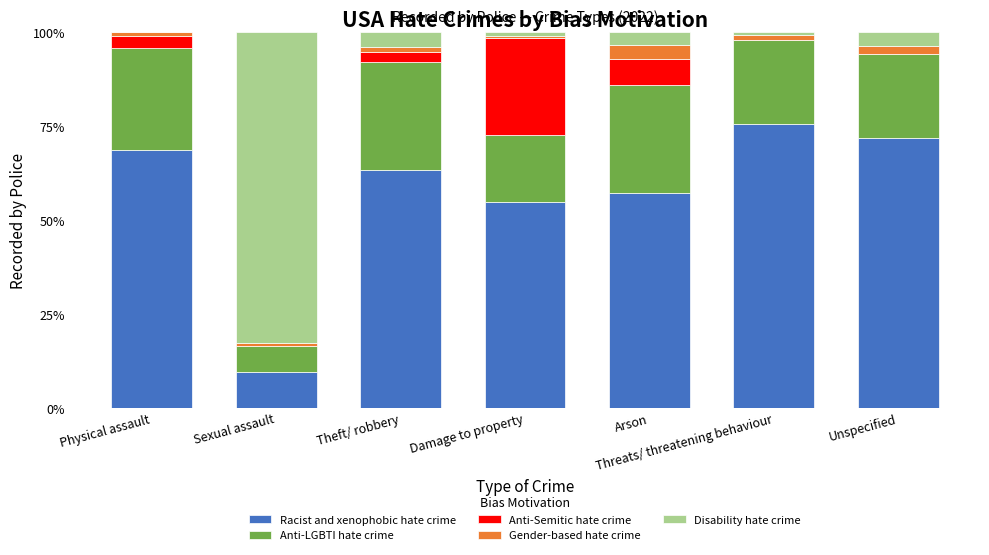

The Racist and xenophobic hate crime series shows 63.3 at Theft/ robbery. True or false?

True